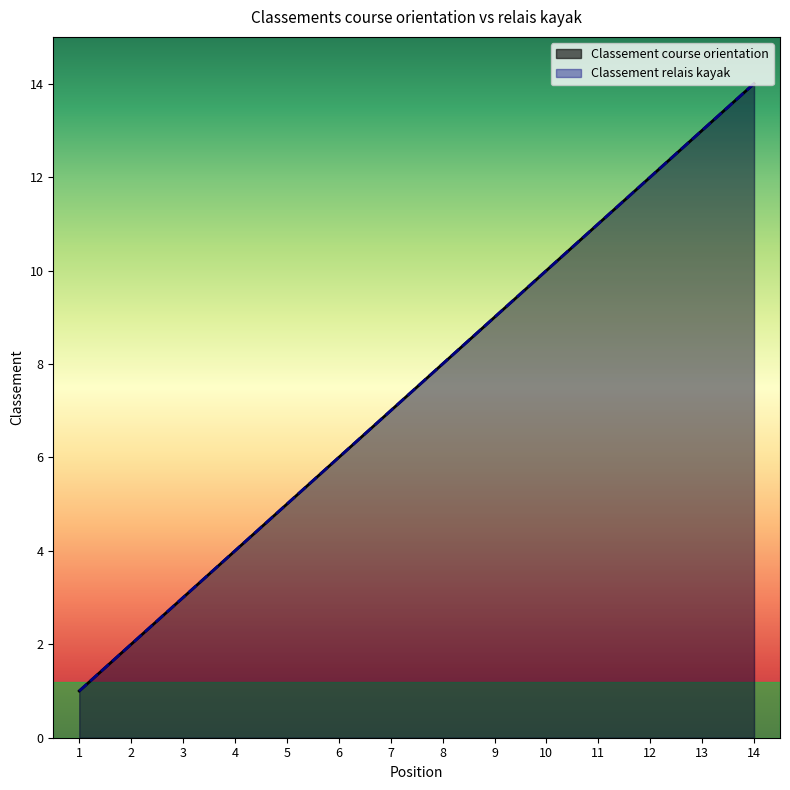

Rank the categories by Classement course orientation value from lowest to highest.

1, 2, 3, 4, 5, 6, 7, 8, 9, 10, 11, 12, 13, 14